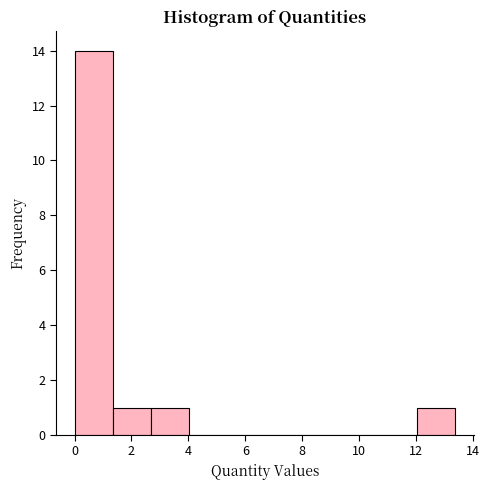

Reading left to right, list every bar in this chart as the range it spans on the x-axis followed by its height. Neither the bar edges nor the heights are printed on the chart, so give them approximately, as read against the axes.

0.0 to 1.4: 14
1.4 to 2.6: 1
2.6 to 4.0: 1
4.0 to 5.4: 0
5.4 to 6.6: 0
6.6 to 8.0: 0
8.0 to 9.4: 0
9.4 to 10.6: 0
10.6 to 12.0: 0
12.0 to 13.4: 1